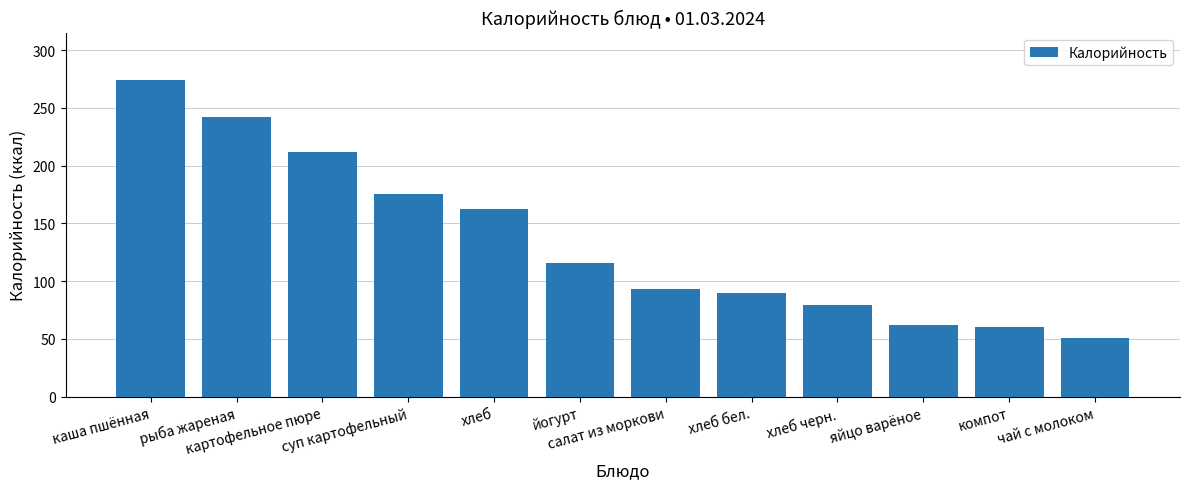

What is the maximum value shown in the chart?

274